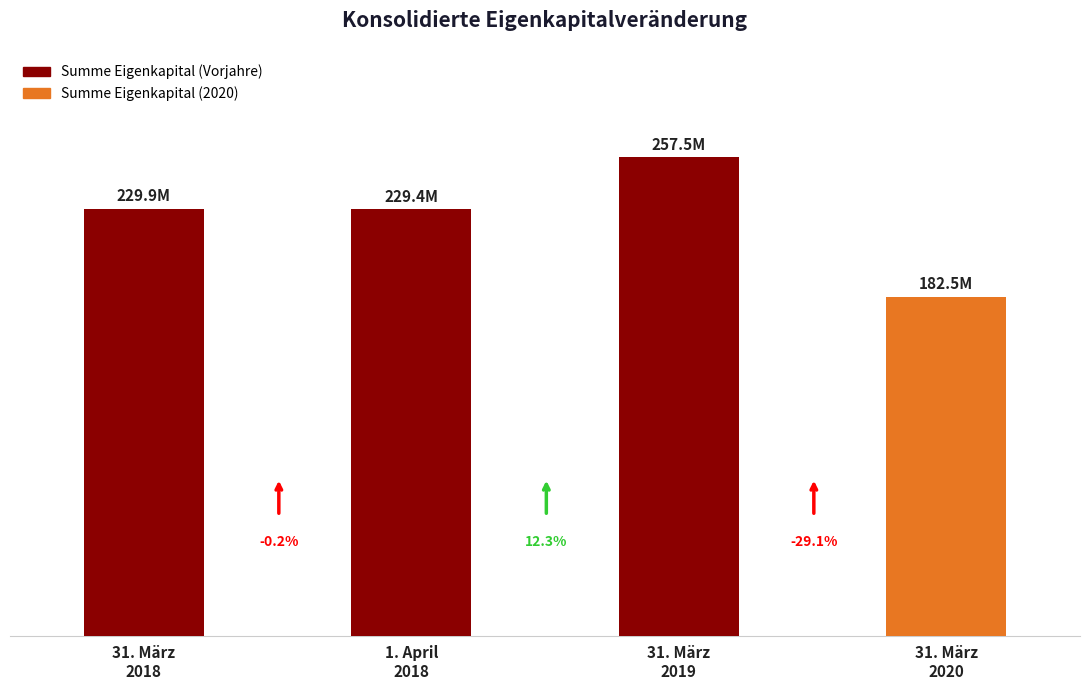

What is the label of the 4th bar from the right?

31. März
2018